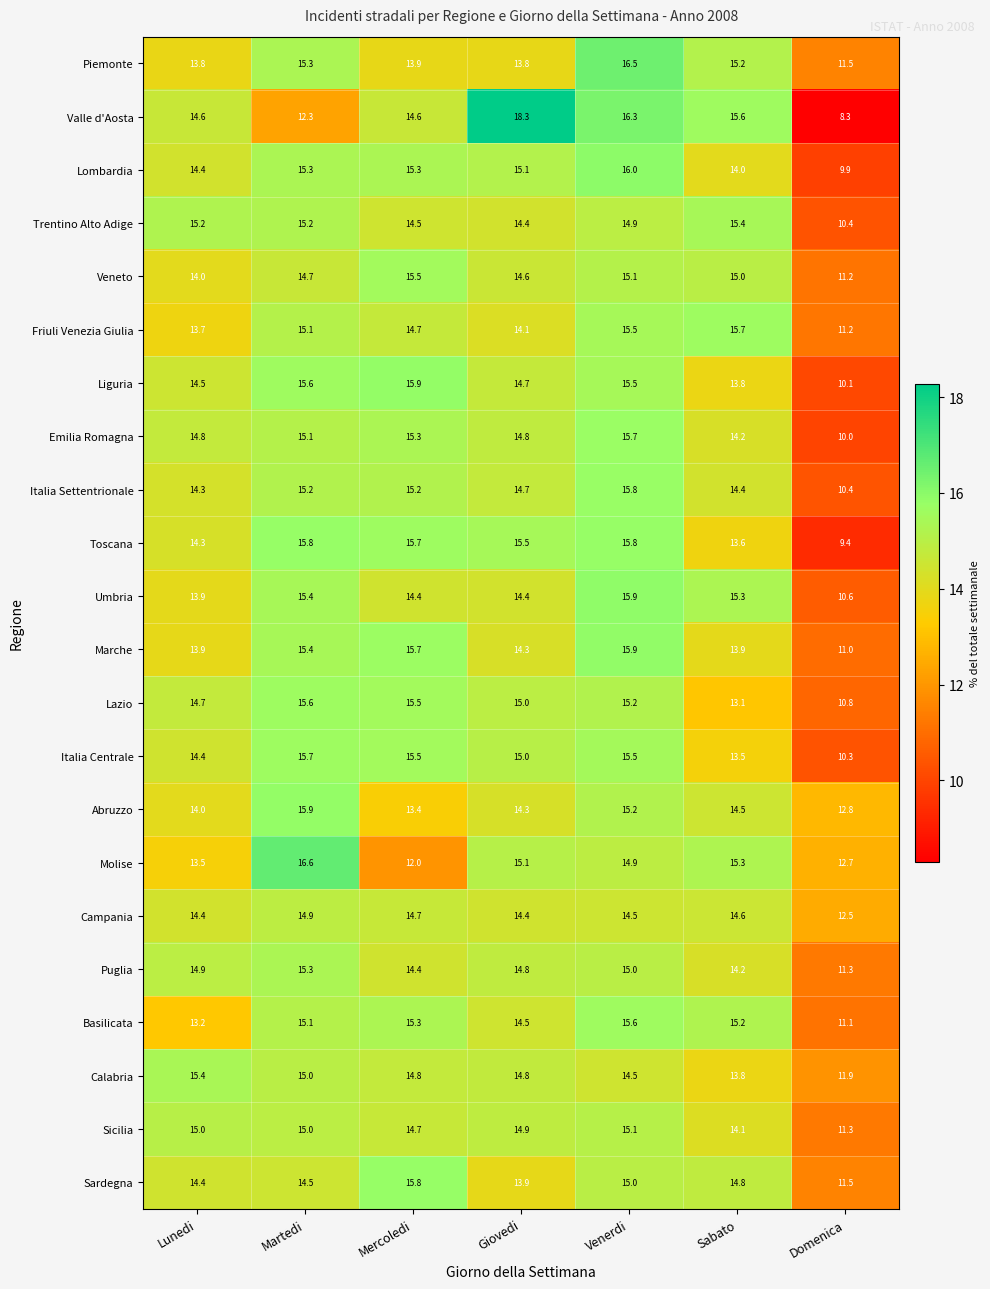

Which category has the highest value across all series?

Giovedi